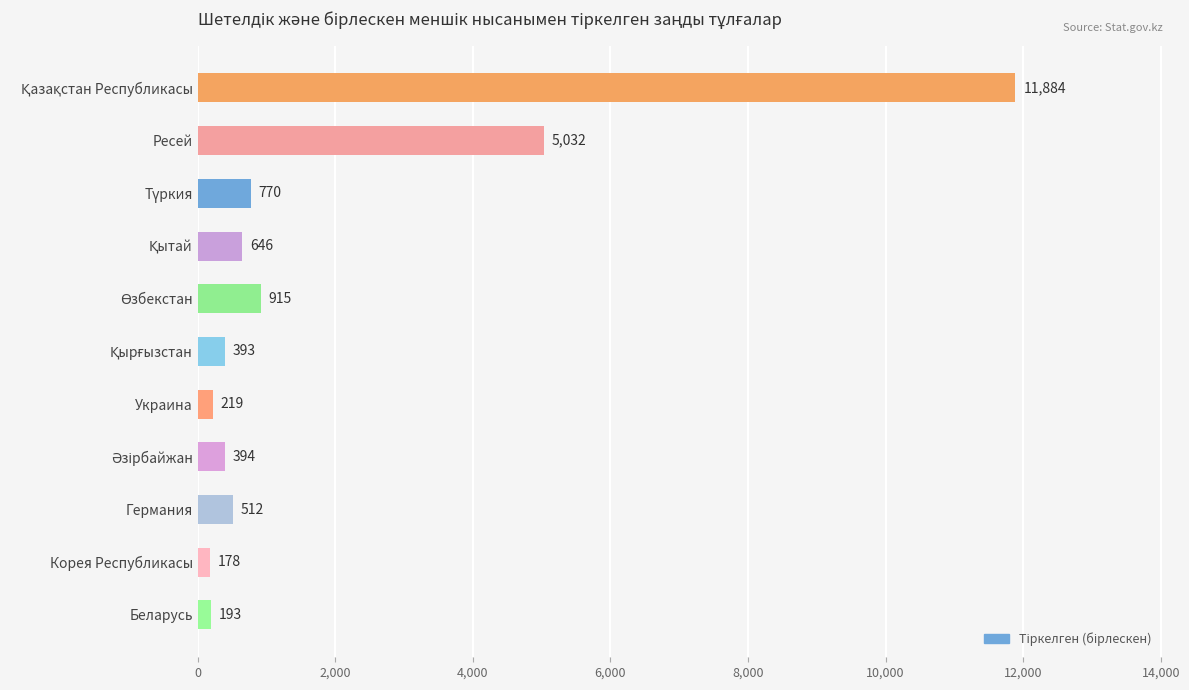

Where is the data nearest to the value 6031?

Ресей